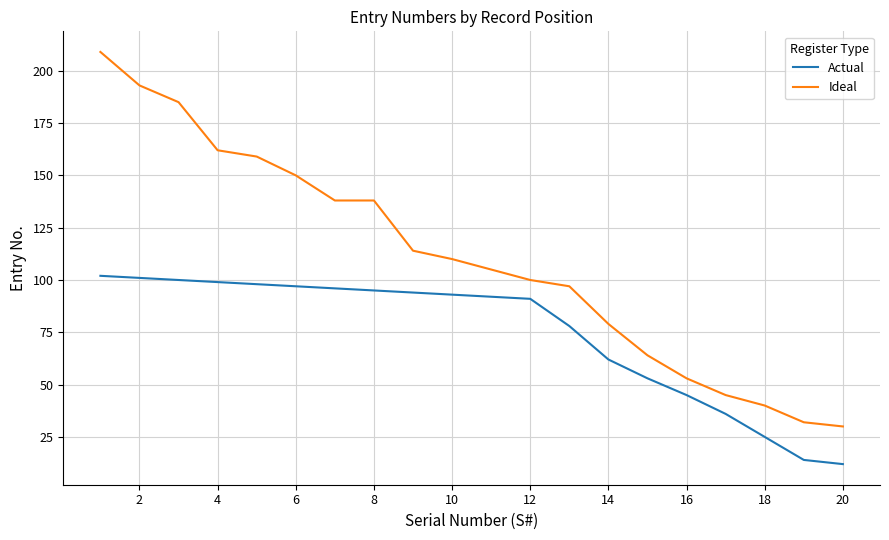

List the series in order of their overall mean, highest first.

Ideal, Actual